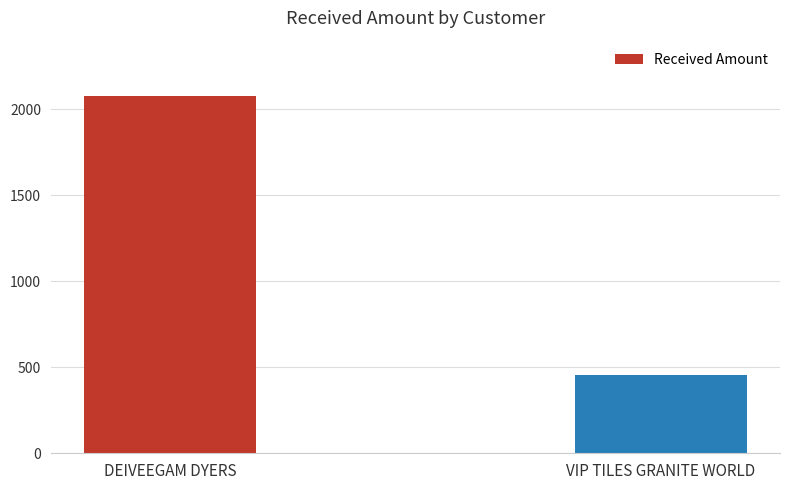

Between DEIVEEGAM DYERS and VIP TILES GRANITE WORLD, which is larger?

DEIVEEGAM DYERS